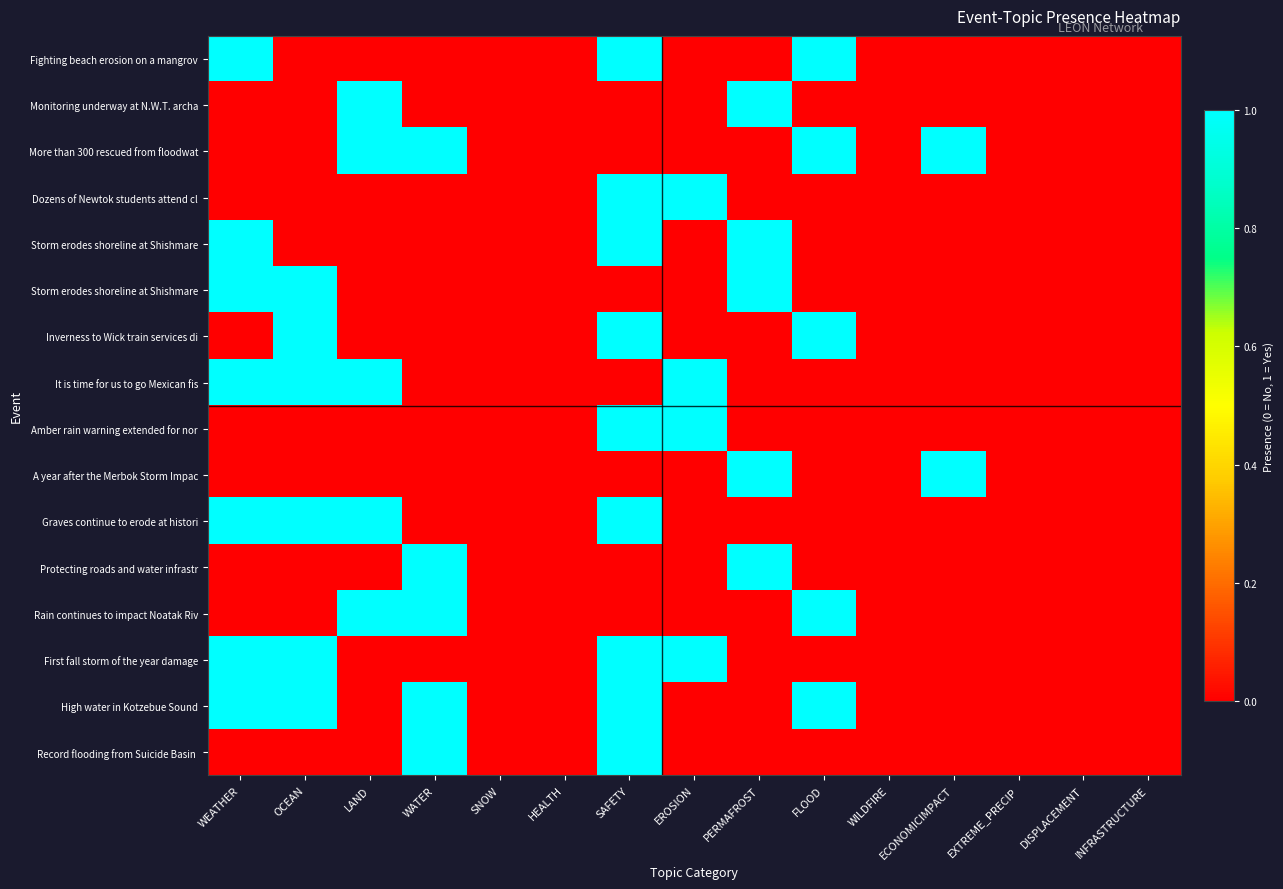

Count the number of data series in this chart.

16